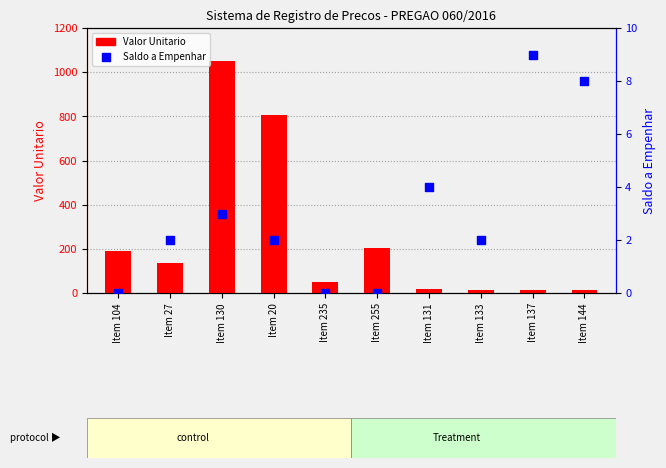

Which series contains the highest Y value?

Valor Unitario